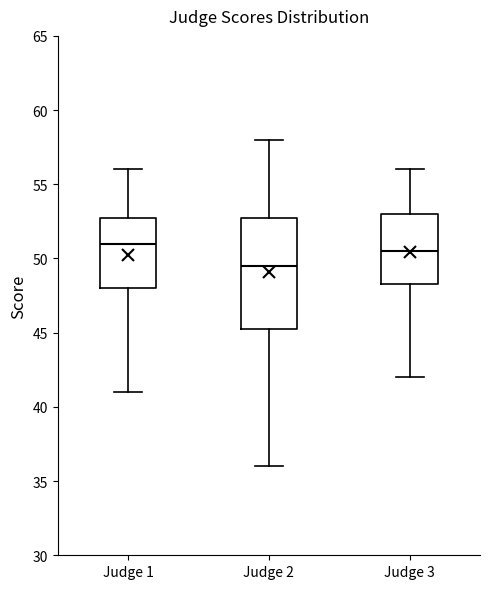

Comparing the boxes themselves (not the whiskers), which one is the tallest?

Judge 2